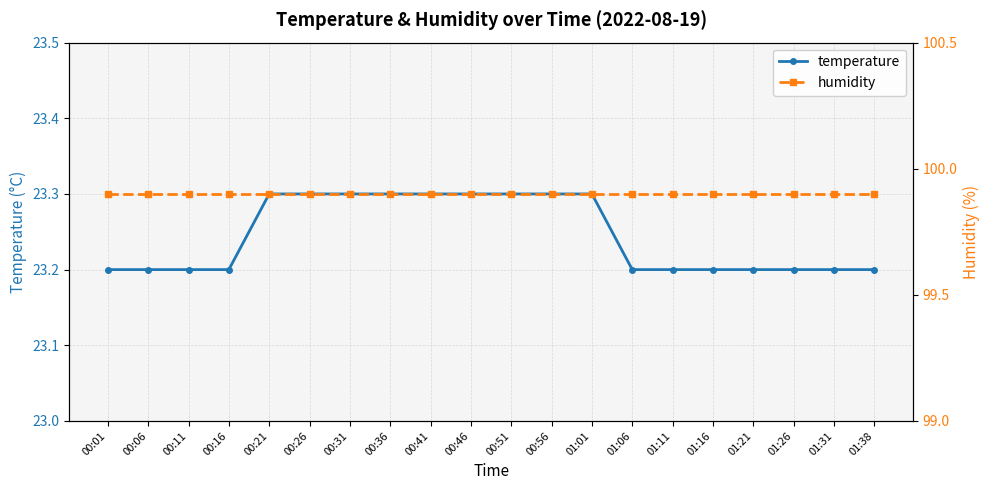

What is the total value across all series at 00:01?

123.1